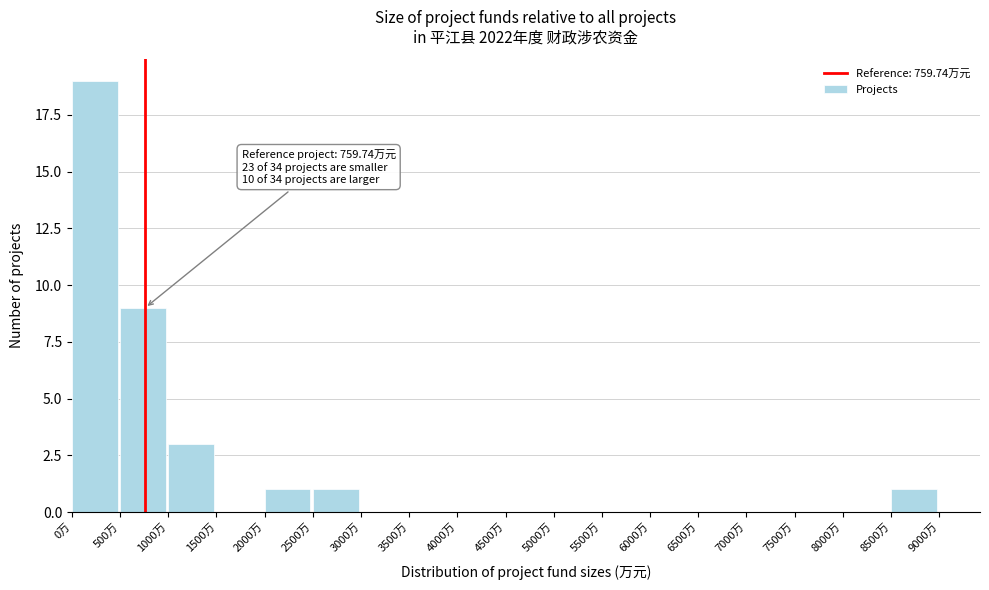

Which range on the x-axis has the tallest bar?

0 to 500